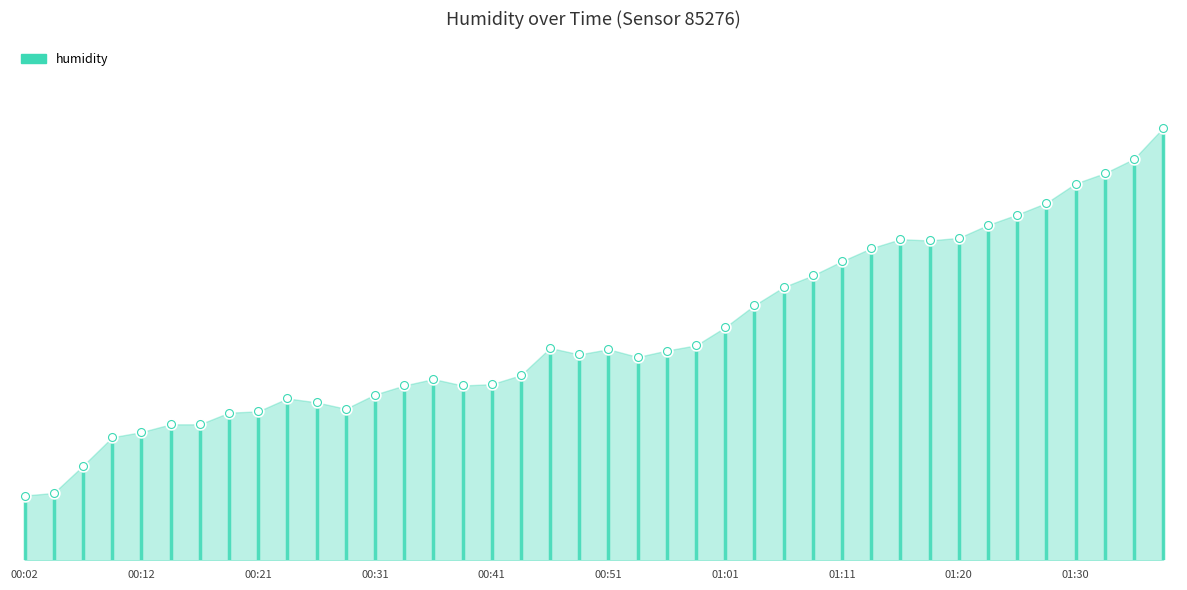

What is the change in value from 00:21 to 00:56?

+4.7